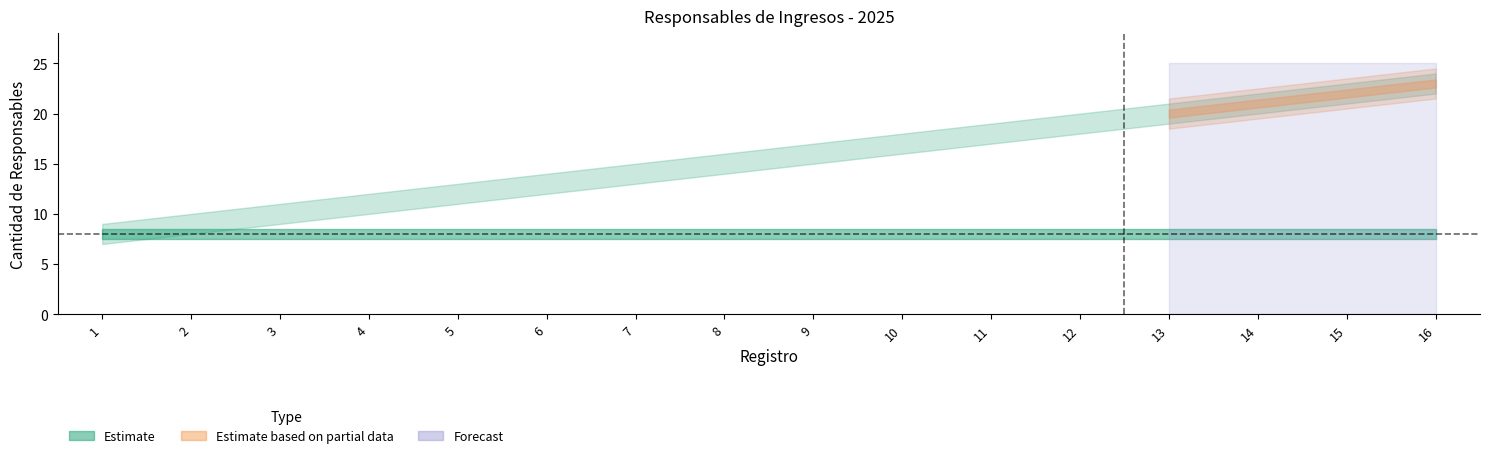

Is it true that Responsables de ejercer los ingresos equals 17 at 10?

True